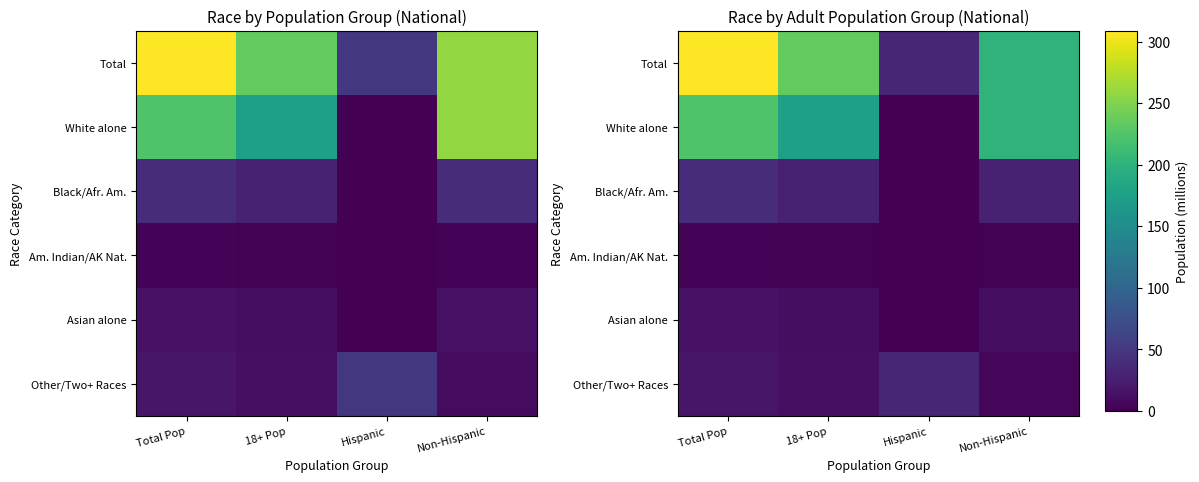

How many data points in Total are above 234?

2